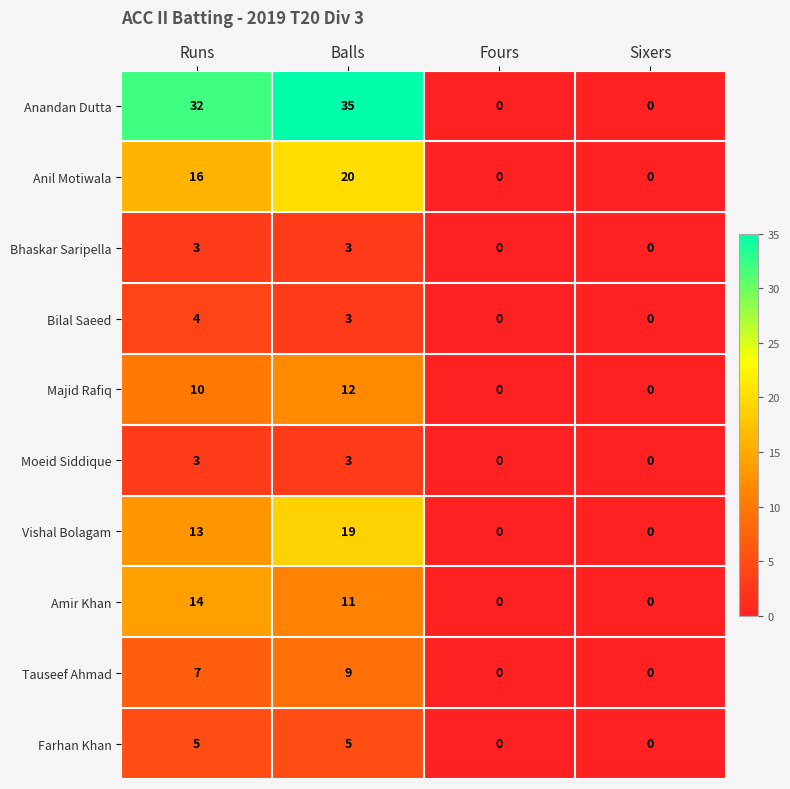

What value does the Anil Motiwala series have at Balls?

20